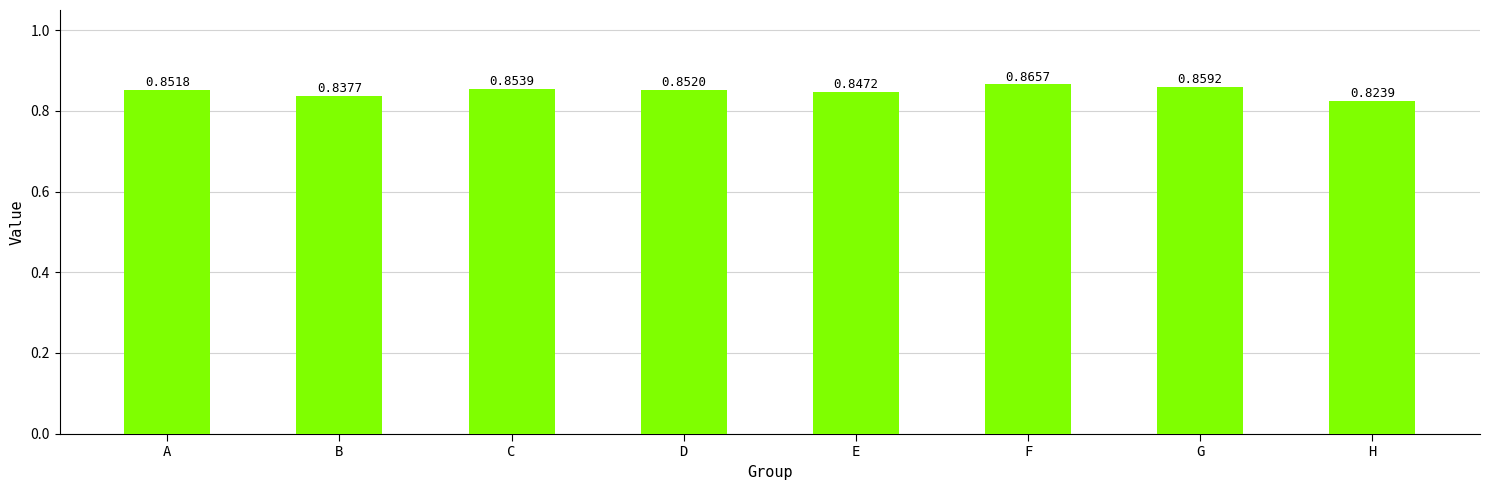

Which category has the lowest value across all series?

H